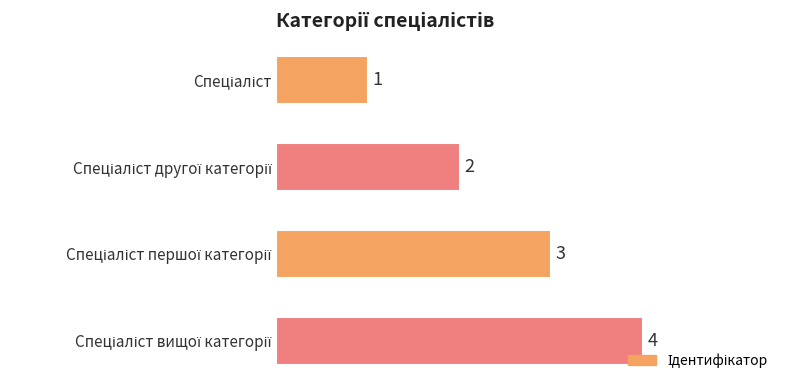

What is the maximum value shown in the chart?

4